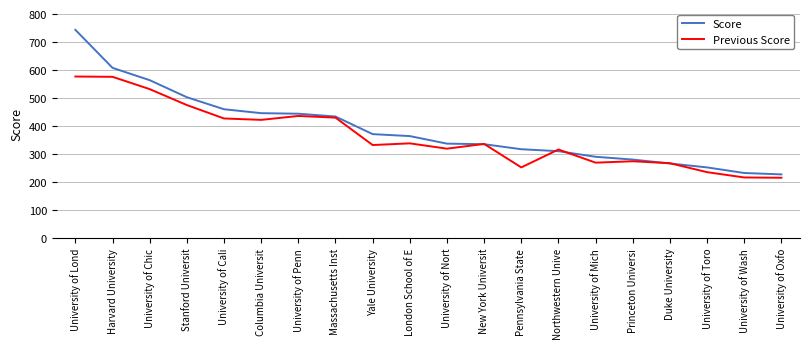

What are all the series names shown in the legend?

Score, Previous Score